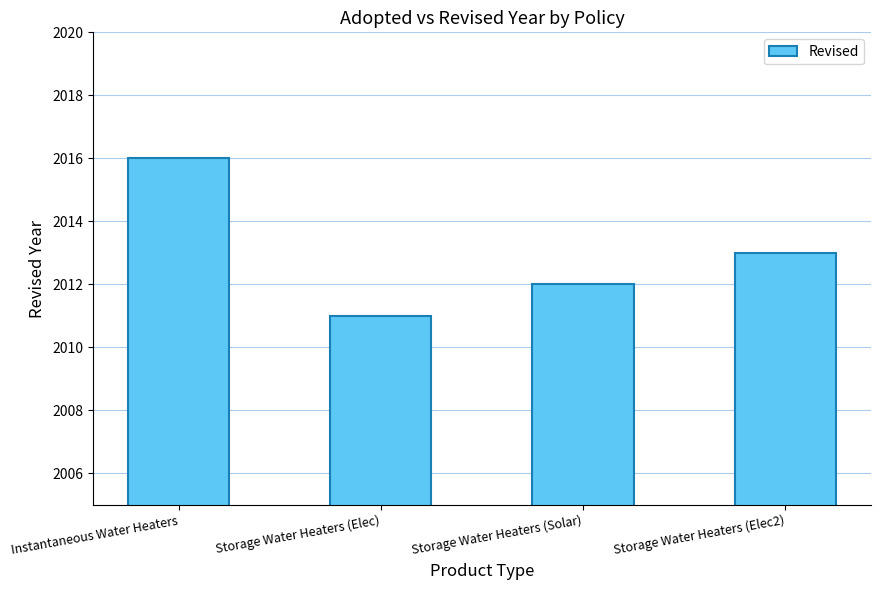

The value at Storage Water Heaters (Solar) is 2012. True or false?

True